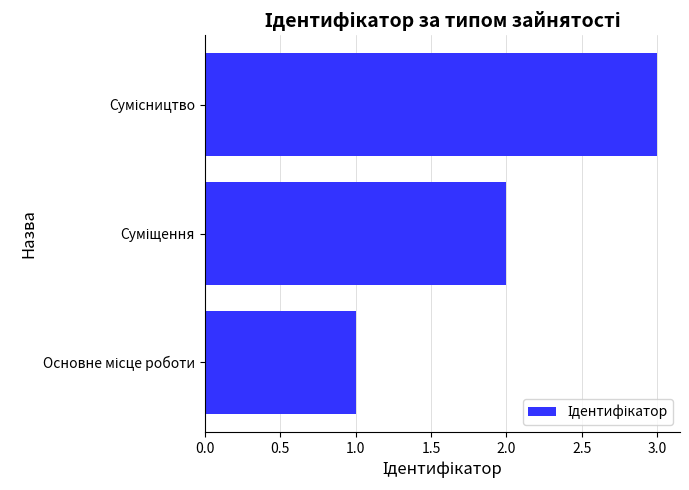

What is the sum of all values?

6